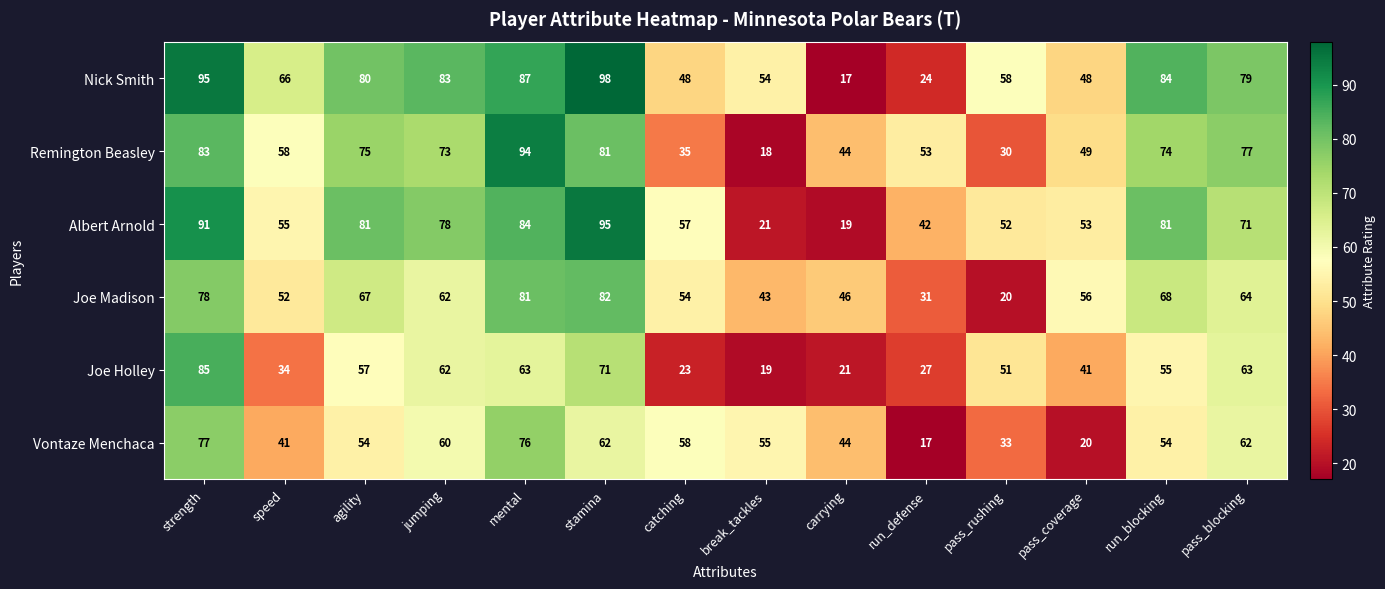

What is the average value of the Nick Smith series?

66